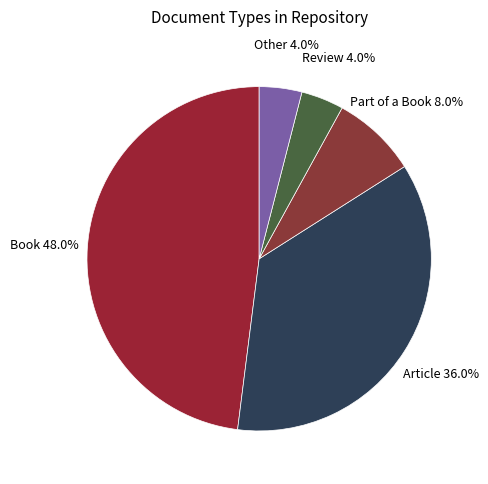

Which has a higher value, Article or Review?

Article